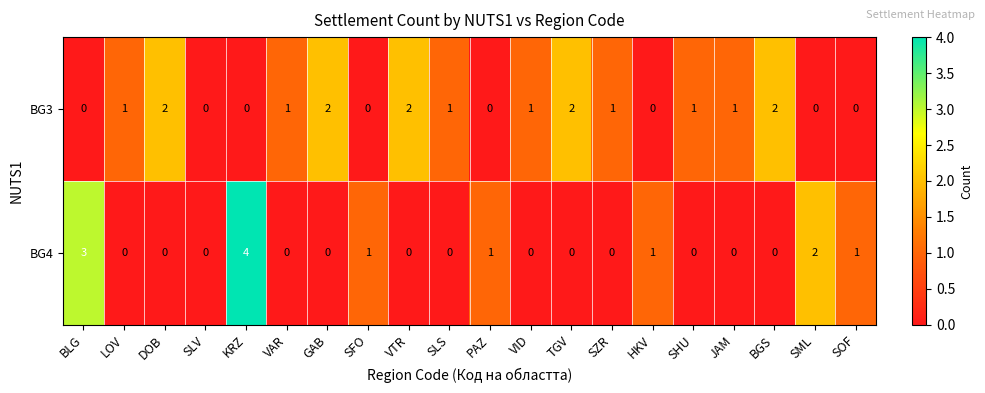

Which series has the largest range (max minus min)?

BG4